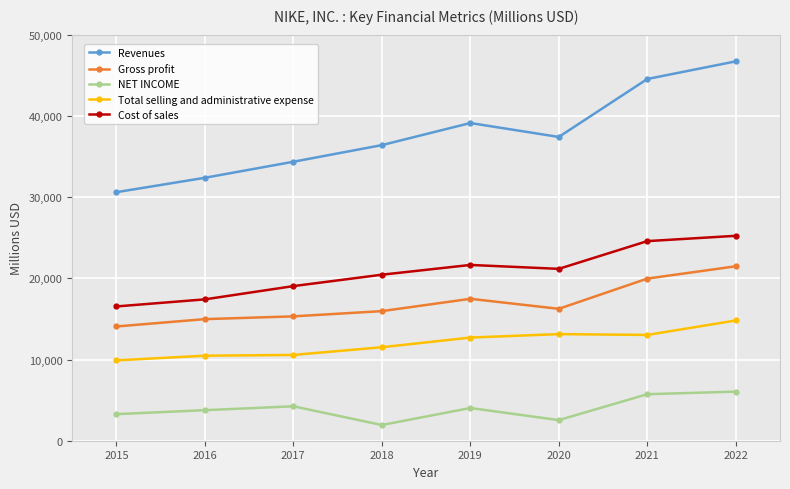

What is the value of the Total selling and administrative expense point at the 7th from the left?

13025